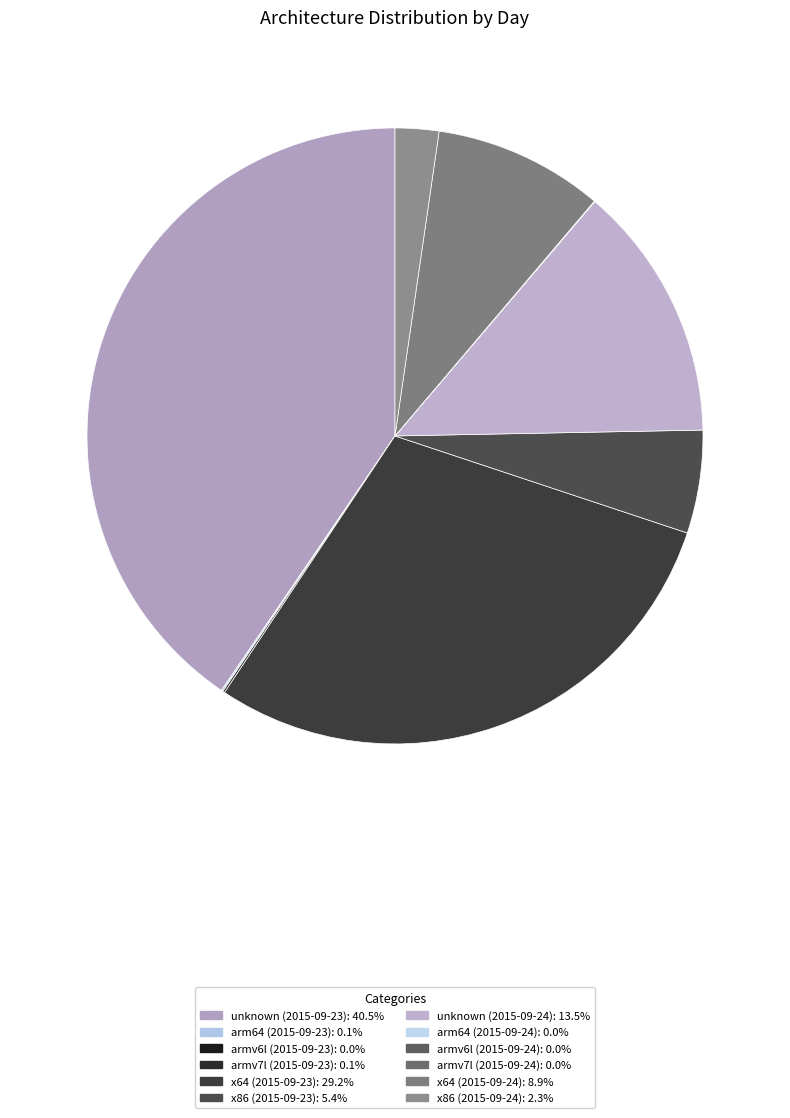

To the nearest percent, what is the average slice percentage?

8%